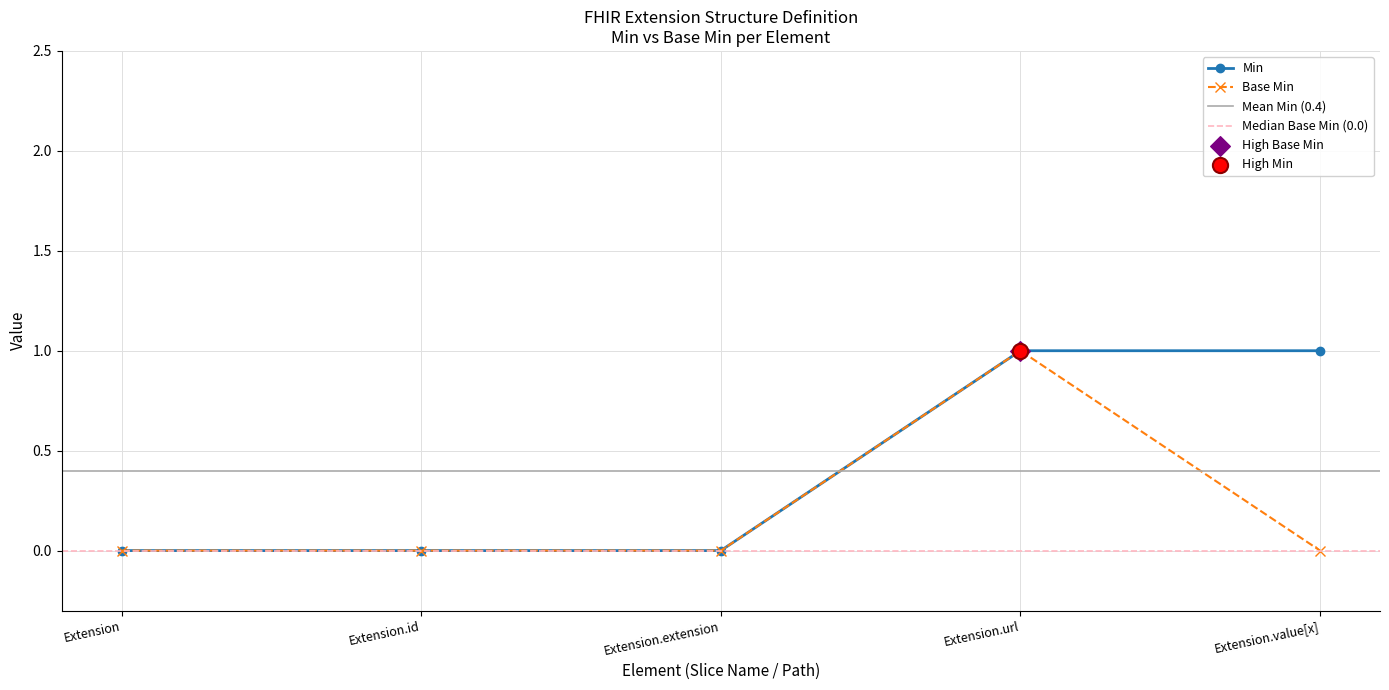

What are all the series names shown in the legend?

Min, Base Min